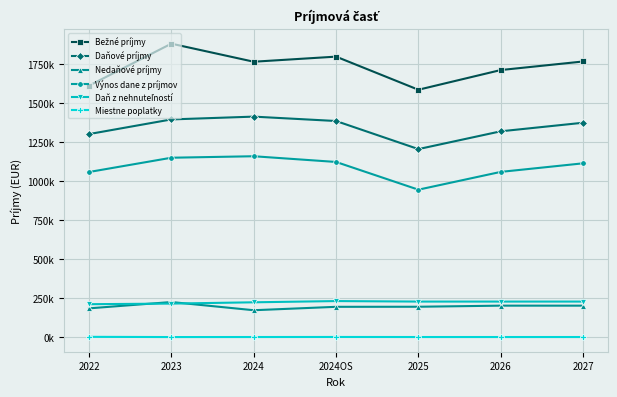

Which series has the largest range (max minus min)?

Bežné príjmy